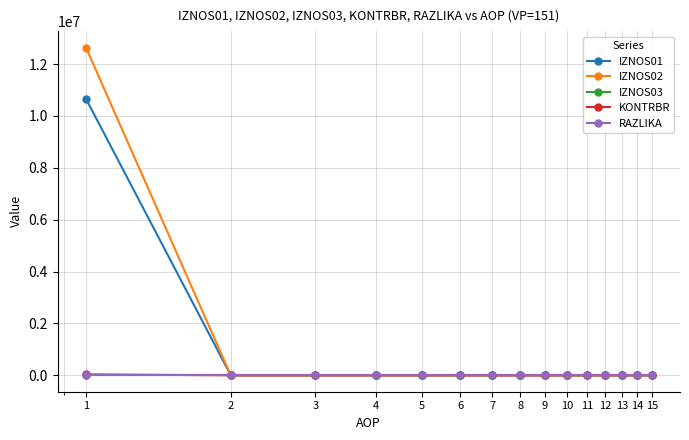

Which series has the largest range (max minus min)?

IZNOS02